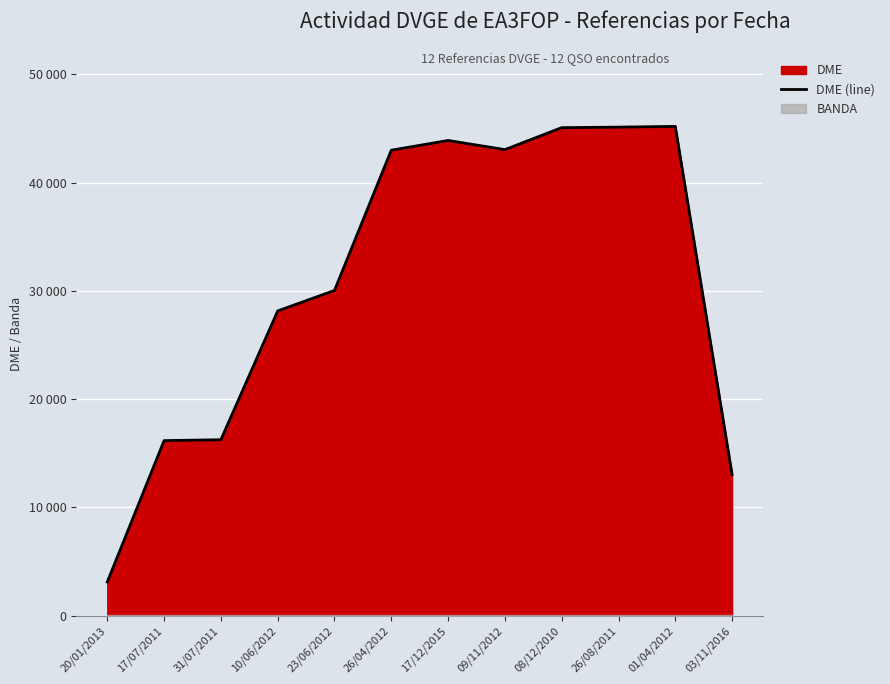

Which category has the lowest value across all series?

20/01/2013